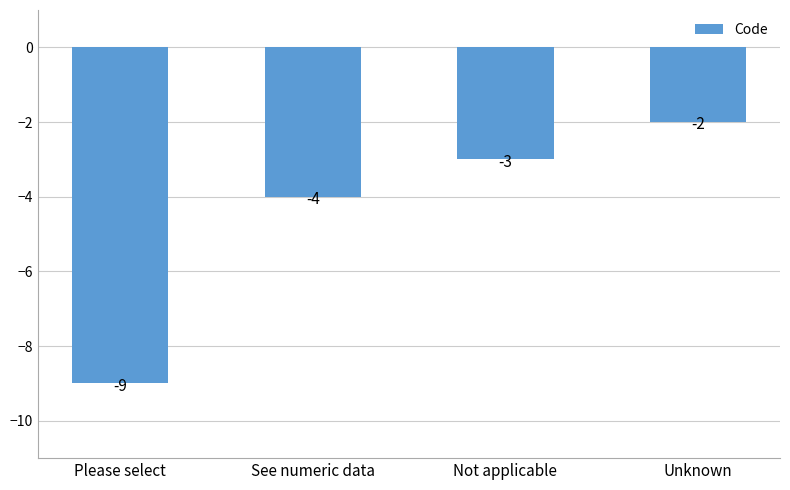

Is it true that the value at Not applicable is -4?

False